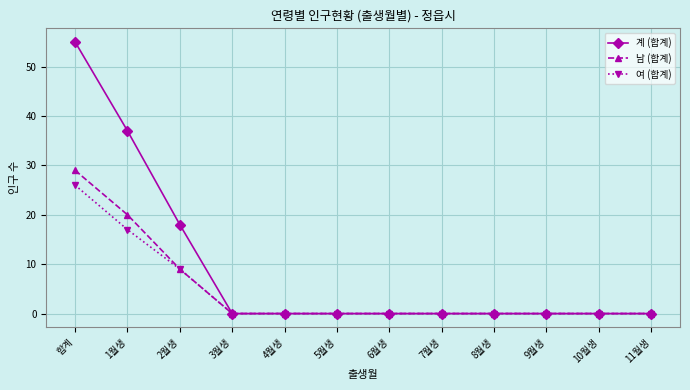

Rank the series by their maximum value, from highest to lowest.

계 (합계), 남 (합계), 여 (합계)